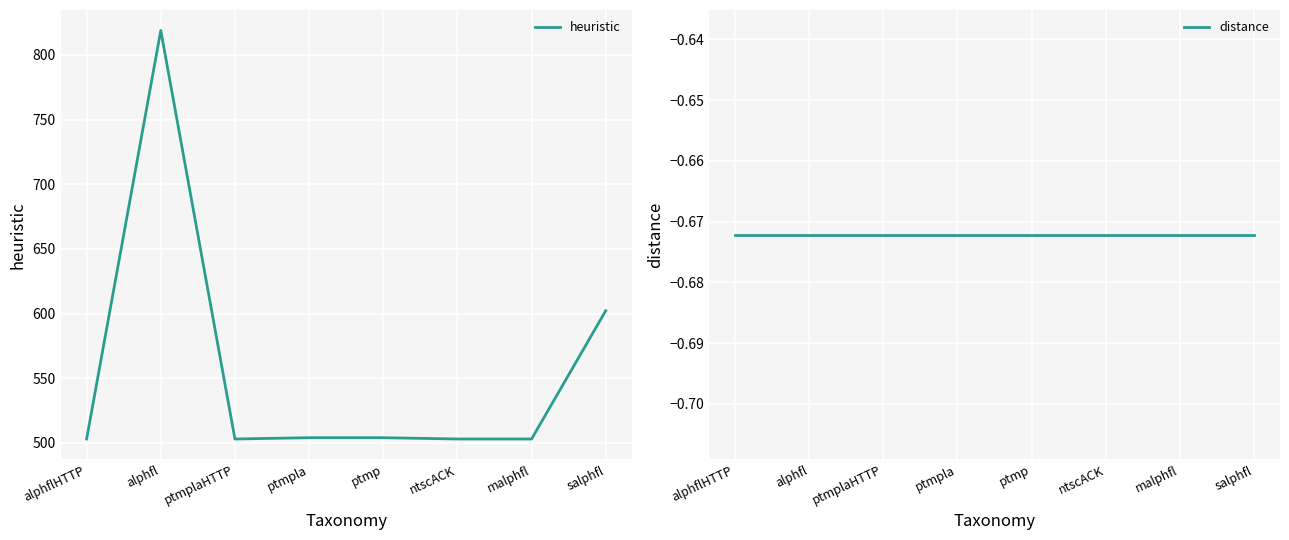

Which series has the widest spread of values?

heuristic